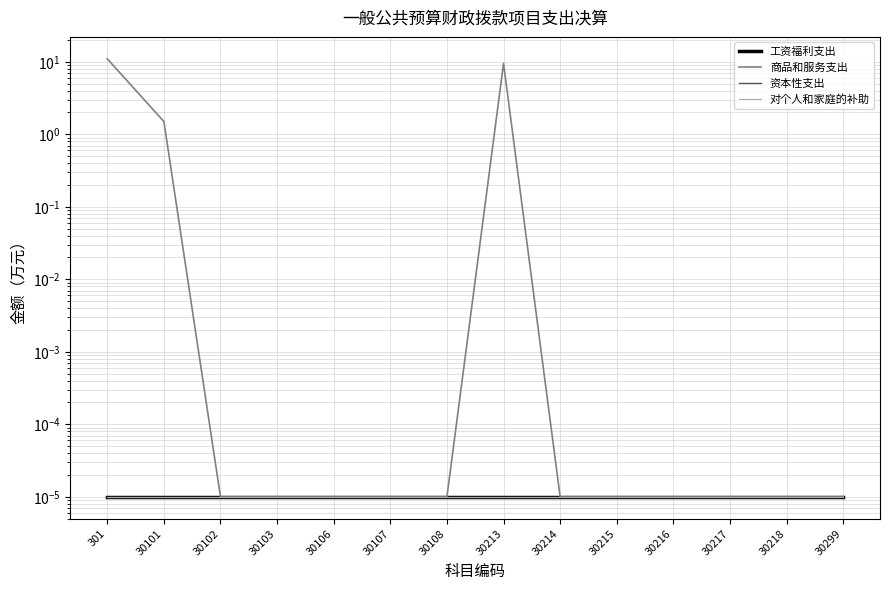

What is the maximum value shown in the chart?

11.0